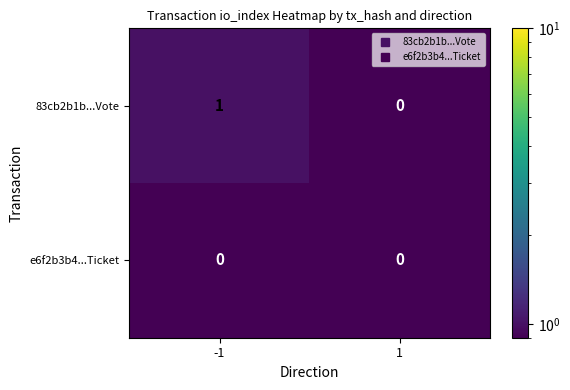

List the series in order of their peak value, lowest first.

e6f2b3b4...Ticket, 83cb2b1b...Vote